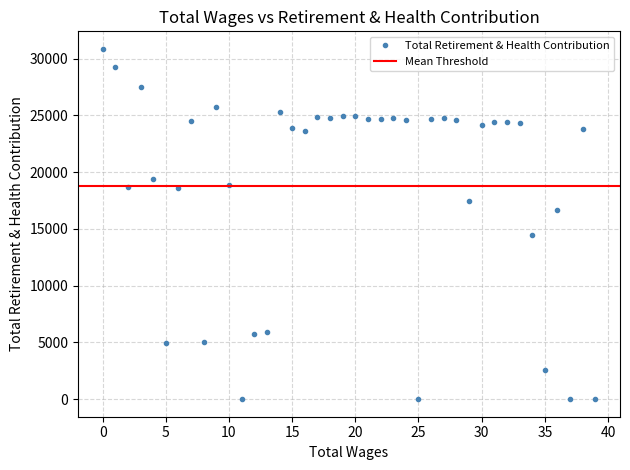

What is the highest value of the Total Retirement & Health Contribution series?

30865